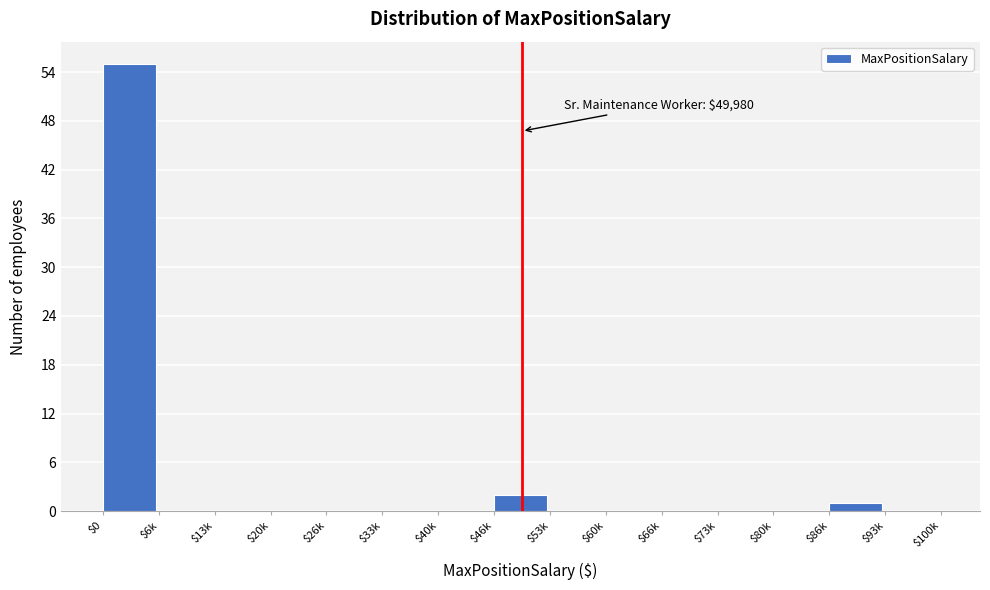

Which category has the highest value across all series?

$0